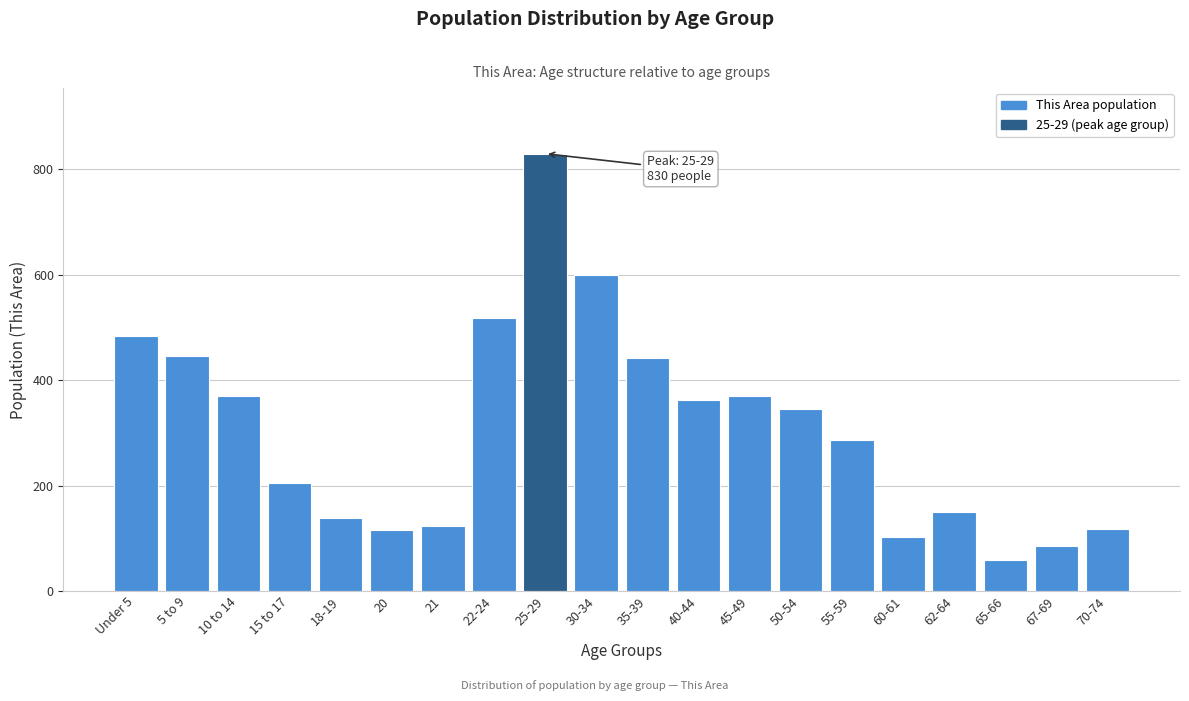

What is the difference between the second highest and second lowest values?

513